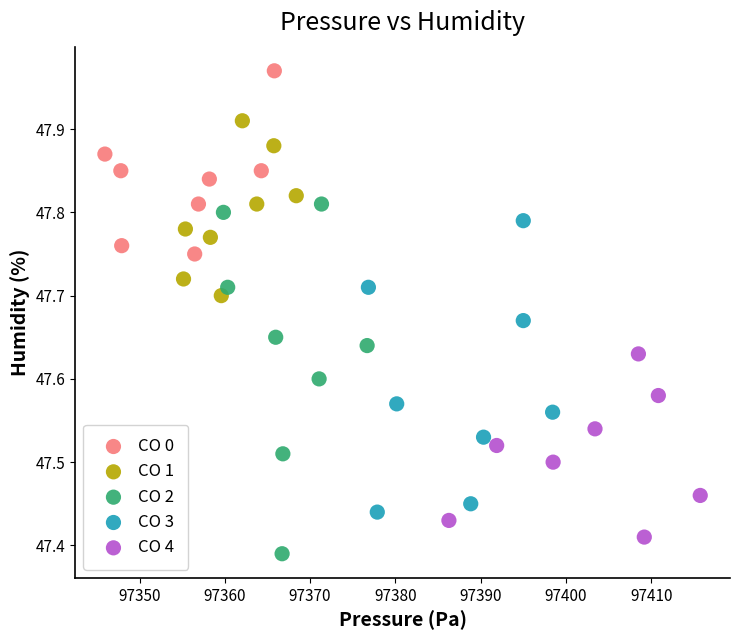

Which series has the largest Y range (max minus min)?

CO 2